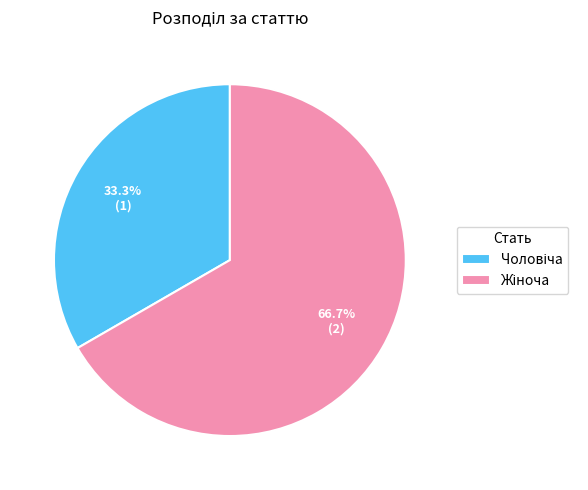

Count the number of slices in the pie.

2